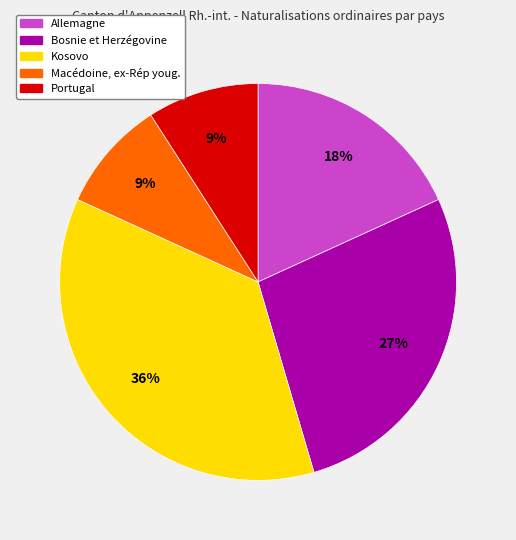

How many slices are in this pie chart?

5